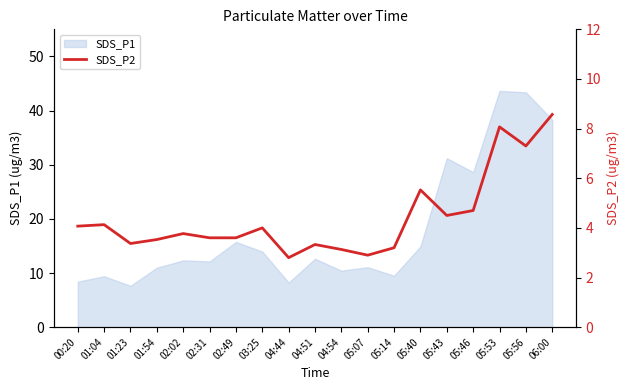

Does the chart have visible grid lines?

No